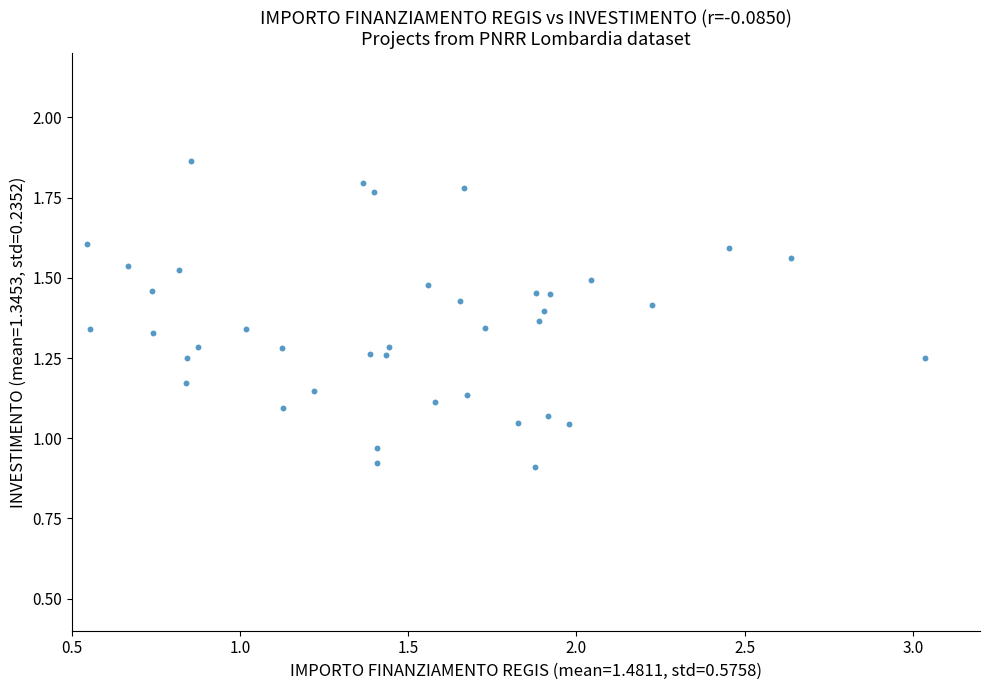

What is the range of X values (max minus min)?

2.5